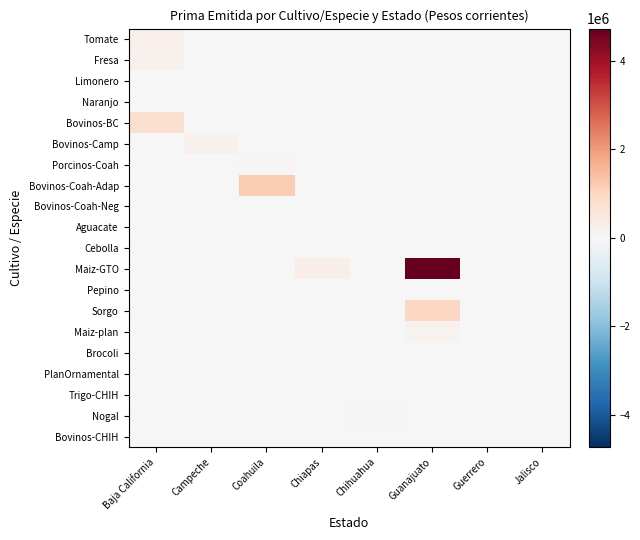

Which category has the highest value across all series?

Guanajuato